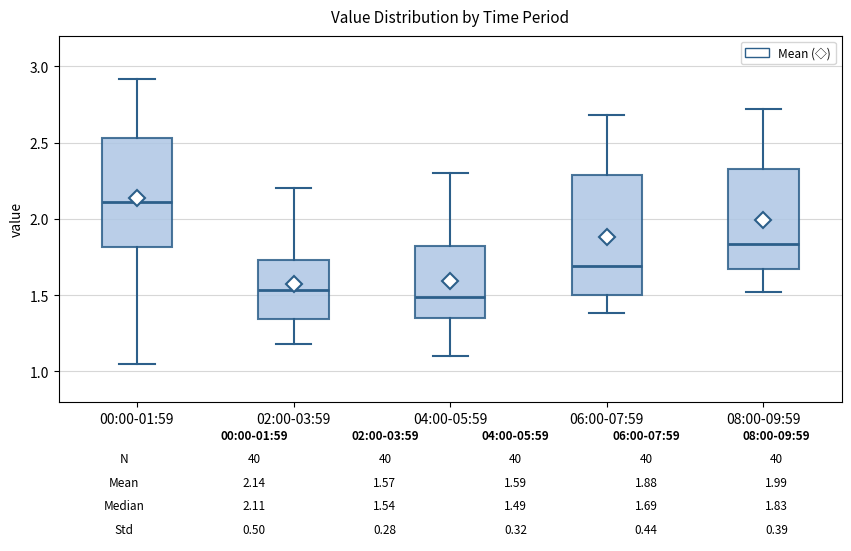

Which box is the tallest, from its lower edge to its upper edge?

06:00-07:59